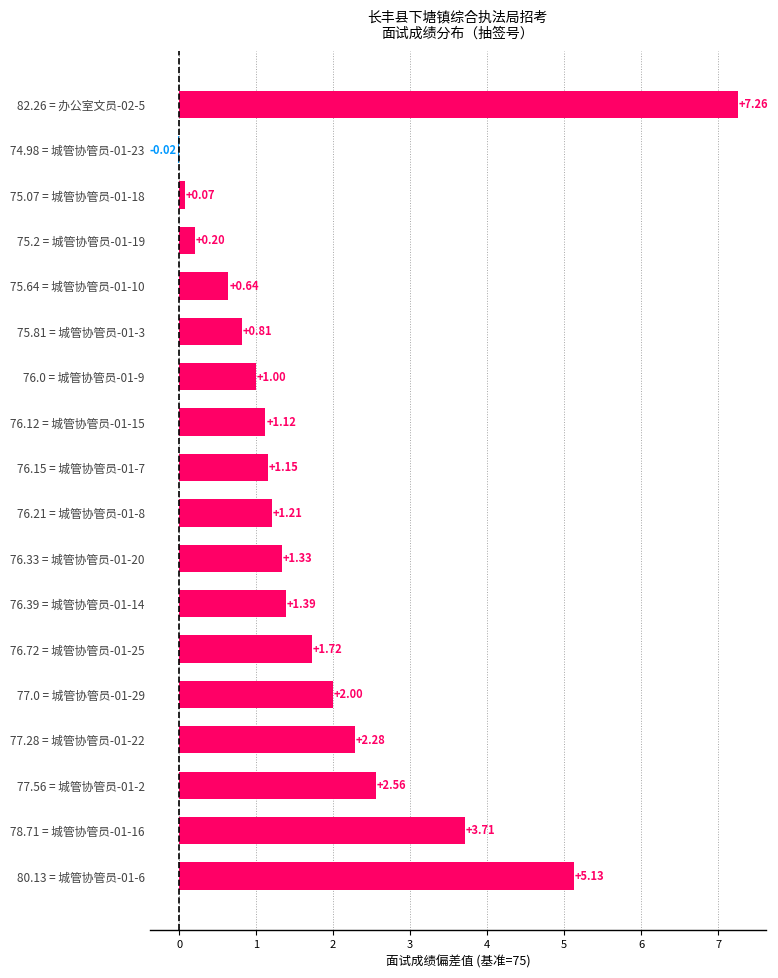

What is the sum of the values at 76.12 = 城管协管员-01-15 and 82.26 = 办公室文员-02-5?

8.4